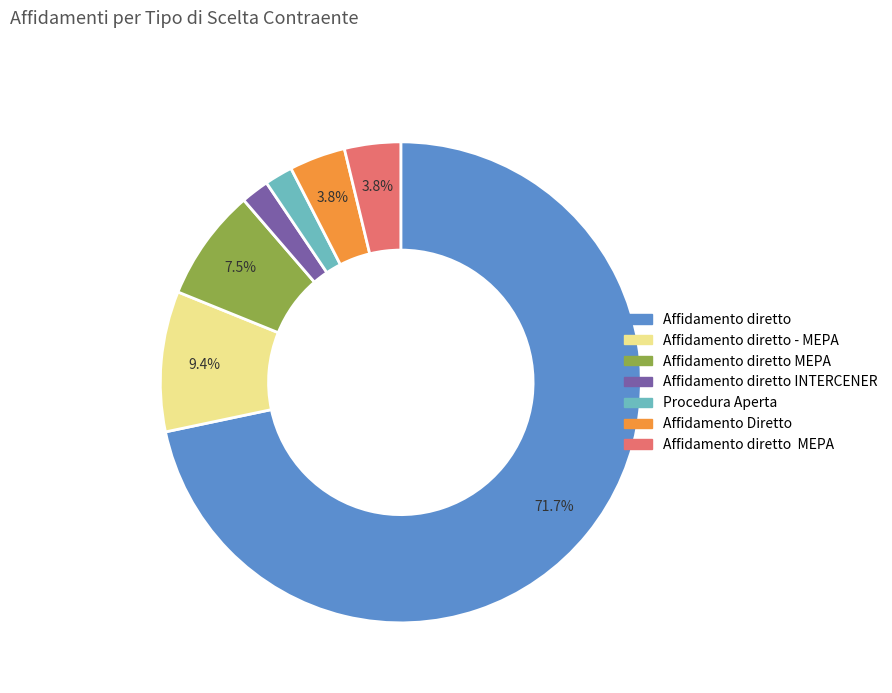

Is there any slice that represents more than half of the pie?

Yes